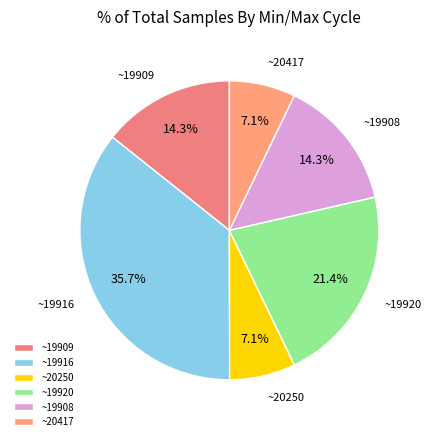

Count the number of slices in the pie.

6